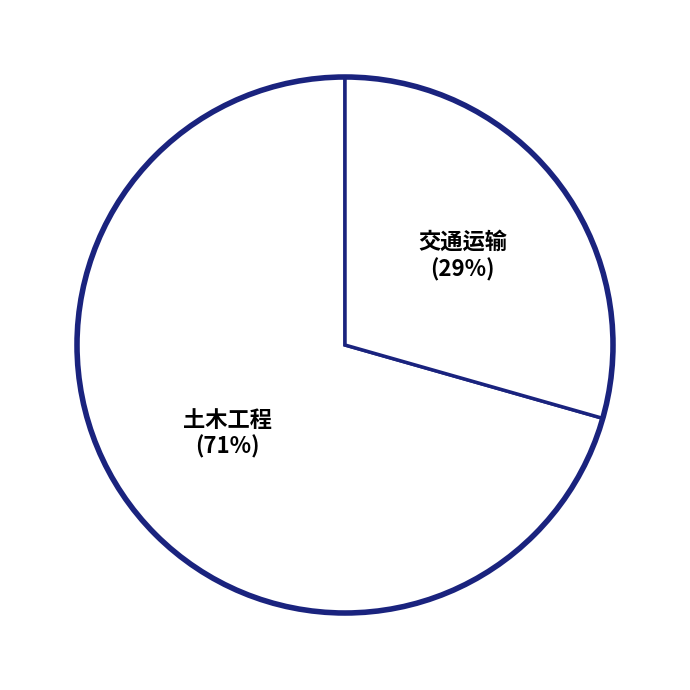

Count the number of slices in the pie.

2